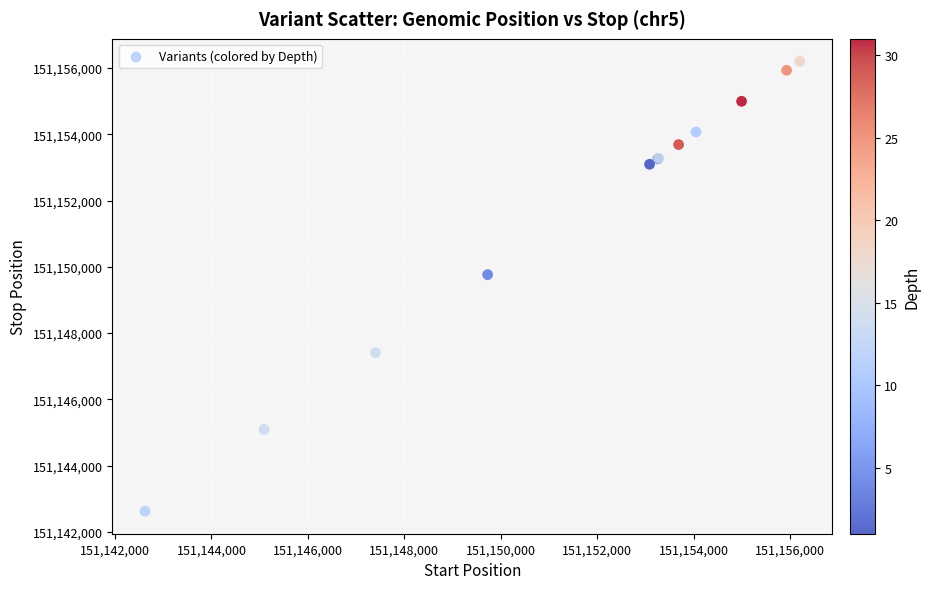

What Y value in the scatter plot is closest to 151149412?

151149763